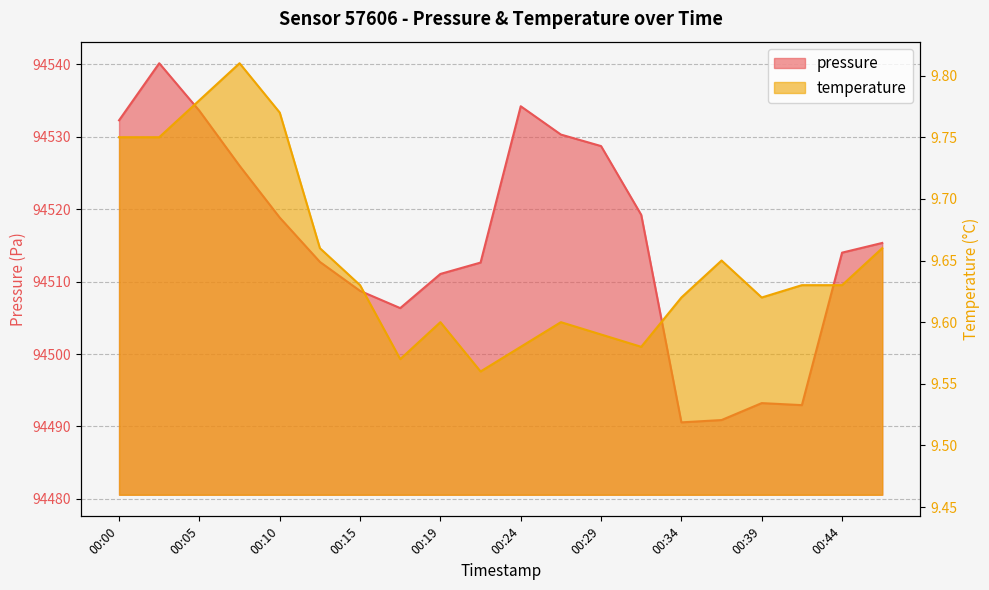

Which label corresponds to the largest value in the chart?

00:02